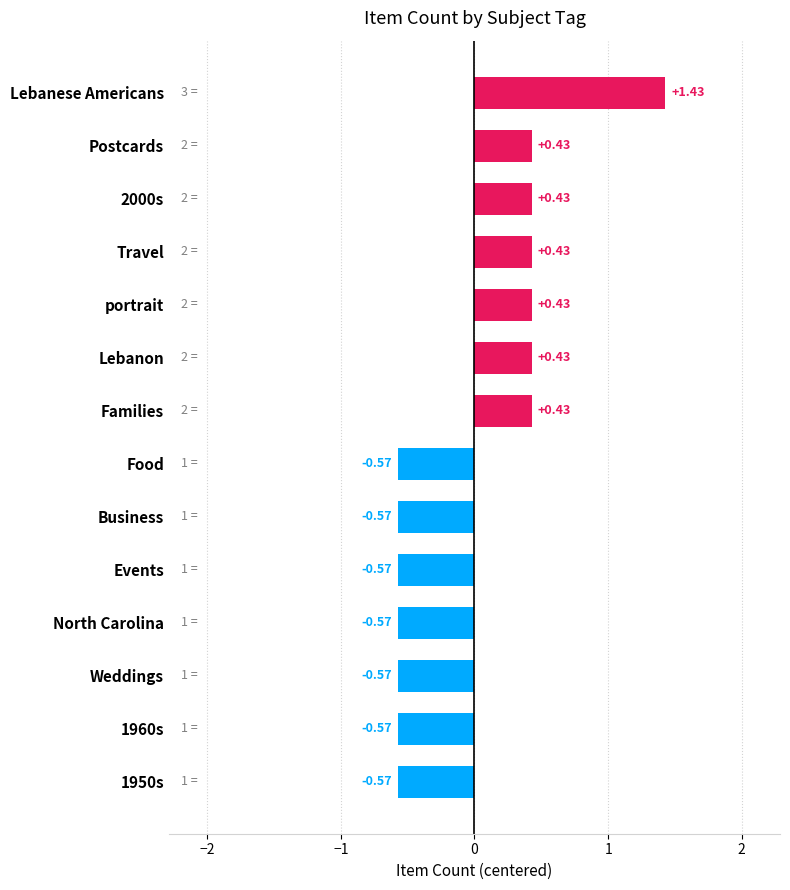

Which label corresponds to the largest value in the chart?

Lebanese Americans